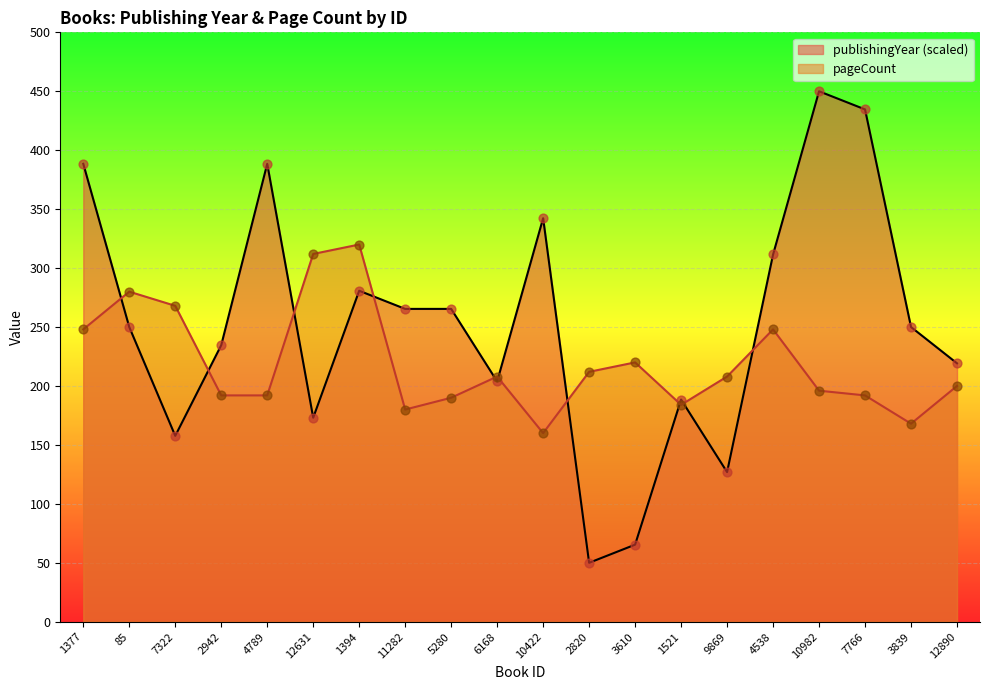

Which series contains the lowest Y value?

publishingYear